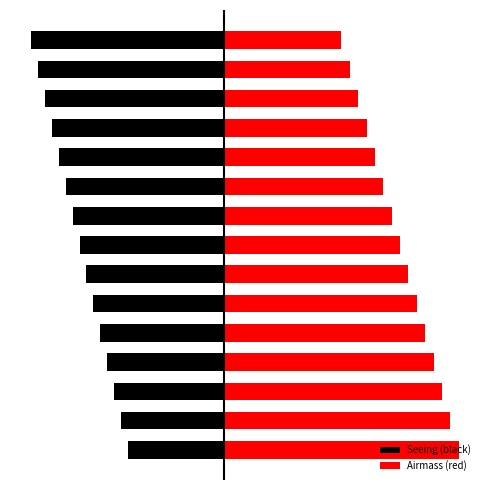

What is the difference between the Airmass (red) values at 8 and 12?

7.3